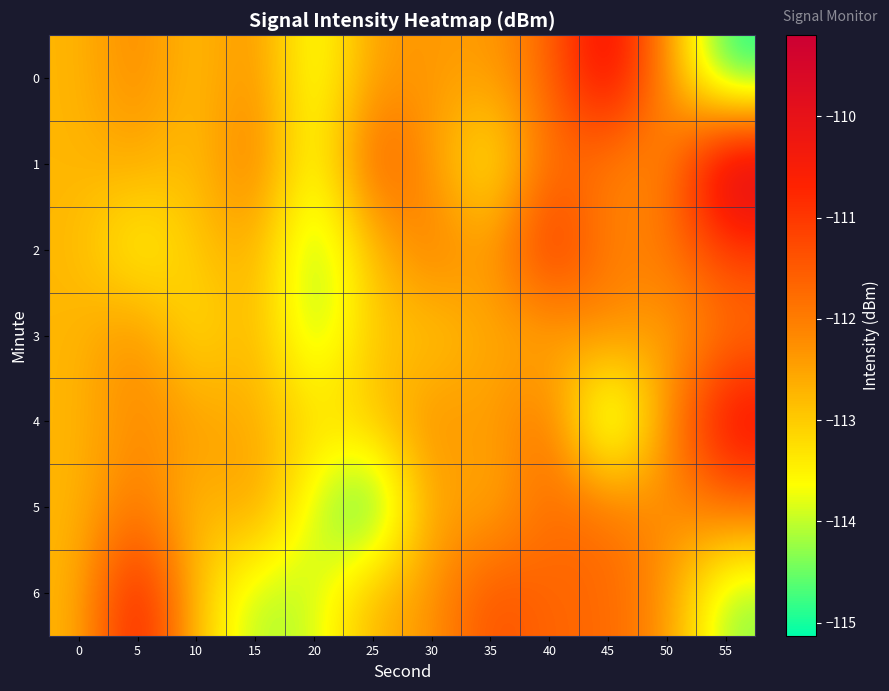

List the series in order of their peak value, lowest first.

3, 5, 2, 6, 4, 0, 1